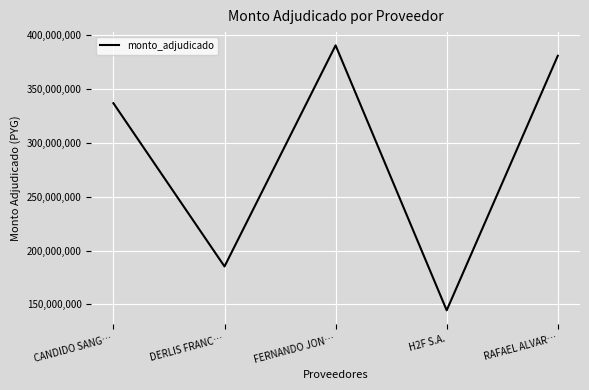

True or false: the data shows 184859974 at CANDIDO SANG….

False